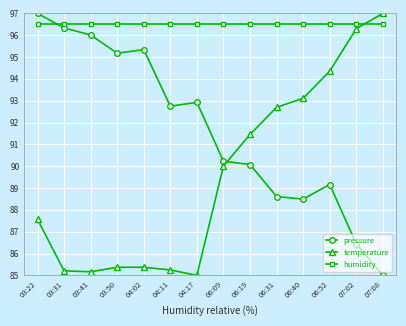

True or false: pressure has a value of 96.0 at 03:41.

True